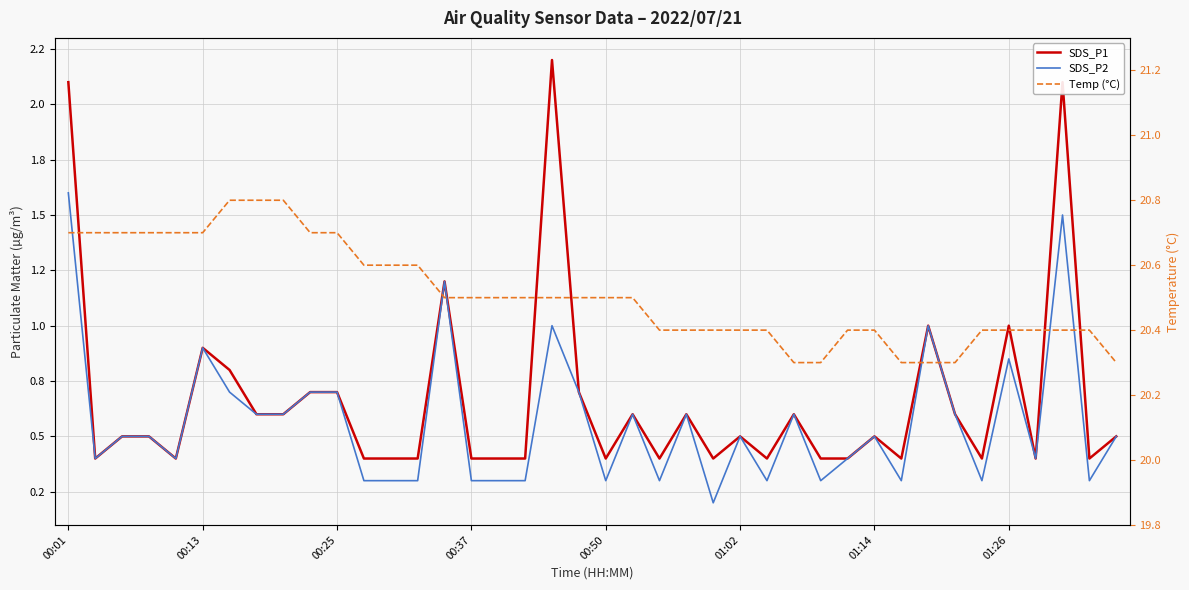

Reading right to left, list all the values displayed in this chart.

SDS_P1: 0.5	0.4	2.1	0.4	1.0	0.4	0.6	1.0	0.4	0.5	0.4	0.4	0.6	0.4	0.5	0.4	0.6	0.4	0.6	0.4	0.7	2.2	0.4	0.4	0.4	1.2	0.4	0.4	0.4	0.7	0.7	0.6	0.6	0.8	0.9	0.4	0.5	0.5	0.4	2.1
SDS_P2: 0.5	0.3	1.5	0.4	0.8	0.3	0.6	1.0	0.3	0.5	0.4	0.3	0.6	0.3	0.5	0.2	0.6	0.3	0.6	0.3	0.7	1.0	0.3	0.3	0.3	1.2	0.3	0.3	0.3	0.7	0.7	0.6	0.6	0.7	0.9	0.4	0.5	0.5	0.4	1.6
Temp (°C): 20.3	20.4	20.4	20.4	20.4	20.4	20.3	20.3	20.3	20.4	20.4	20.3	20.3	20.4	20.4	20.4	20.4	20.4	20.5	20.5	20.5	20.5	20.5	20.5	20.5	20.5	20.6	20.6	20.6	20.7	20.7	20.8	20.8	20.8	20.7	20.7	20.7	20.7	20.7	20.7